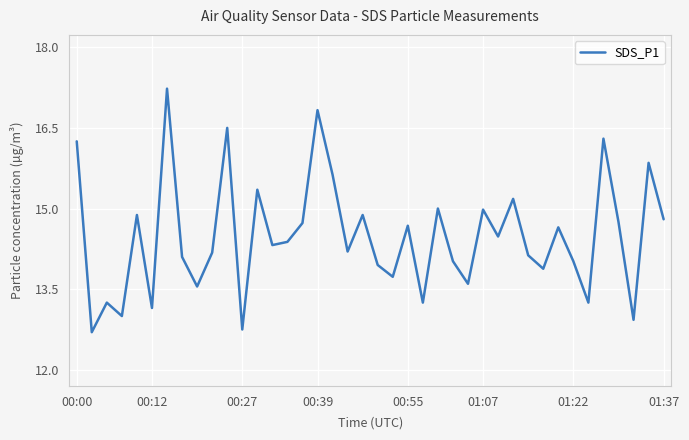

What is the difference between the maximum and minimum values?

4.5